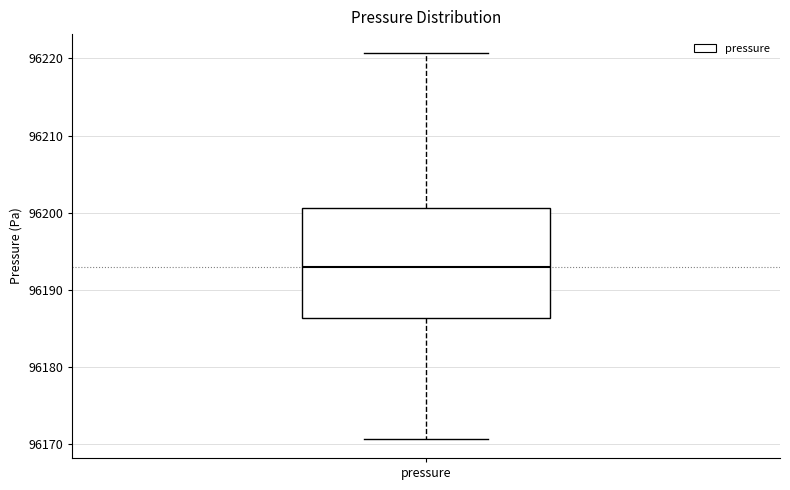

Transcribe this box plot: give where the median line is, the range the box spans, and where the two whiskers end, as read against the y-axis. The values are not printed on the chart, so give them approximately, as read against the axis.

median 96193, box 96186 to 96201, whiskers 96171 to 96221